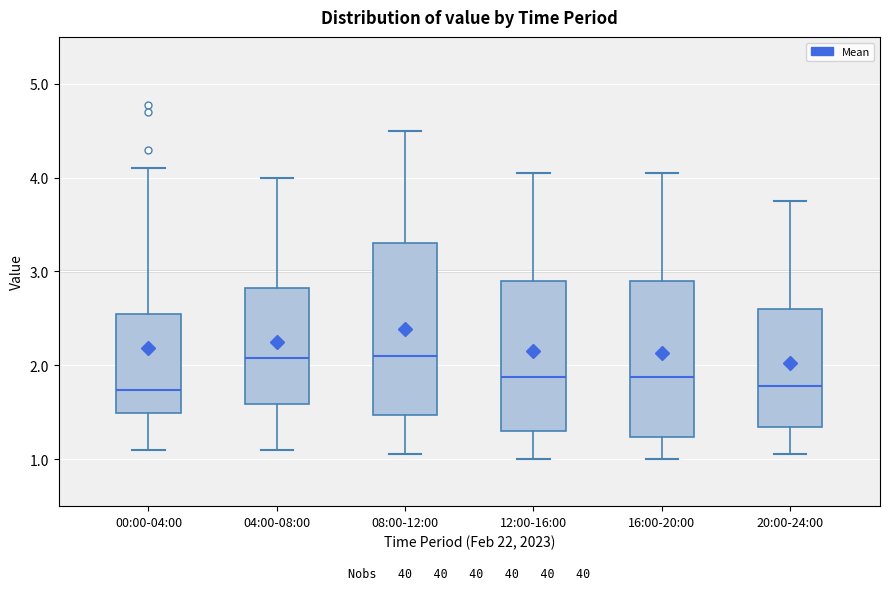

Reading left to right, transcribe this box plot: for each box, give where its median line is, the range the box spans, and where its two whiskers end, as read against the y-axis. The values are not printed on the chart, so give them approximately, as read against the axis.

00:00-04:00: median 1.7, box 1.5 to 2.5, whiskers 1.1 to 4.1
04:00-08:00: median 2.1, box 1.6 to 2.8, whiskers 1.1 to 4.0
08:00-12:00: median 2.1, box 1.5 to 3.3, whiskers 1.1 to 4.5
12:00-16:00: median 1.9, box 1.3 to 2.9, whiskers 1.0 to 4.1
16:00-20:00: median 1.9, box 1.2 to 2.9, whiskers 1.0 to 4.1
20:00-24:00: median 1.8, box 1.3 to 2.6, whiskers 1.1 to 3.8